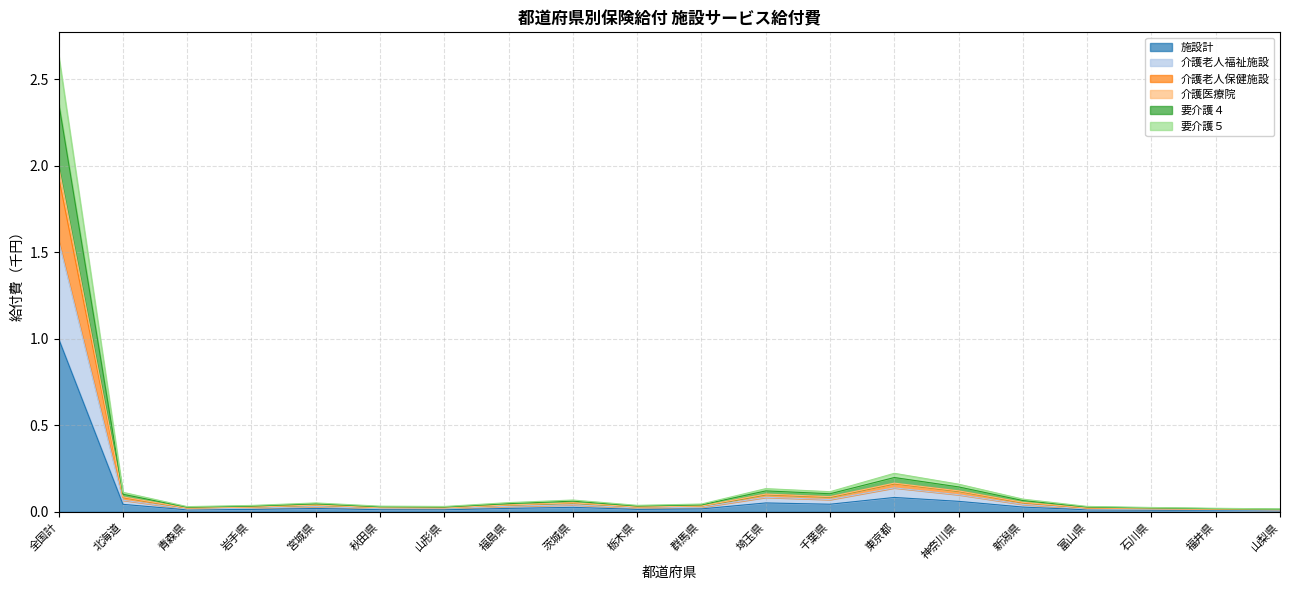

Does the chart display data point markers on the line(s)?

No